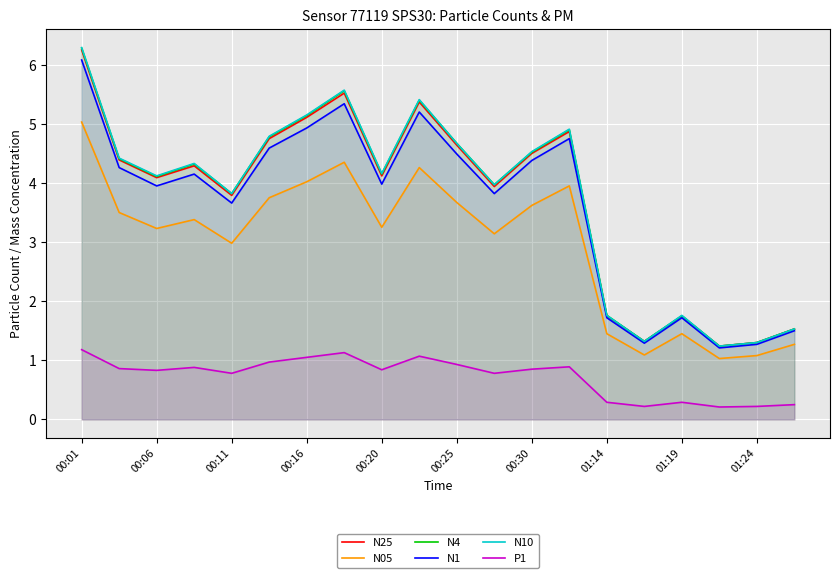

What is the maximum value shown in the chart?

6.3